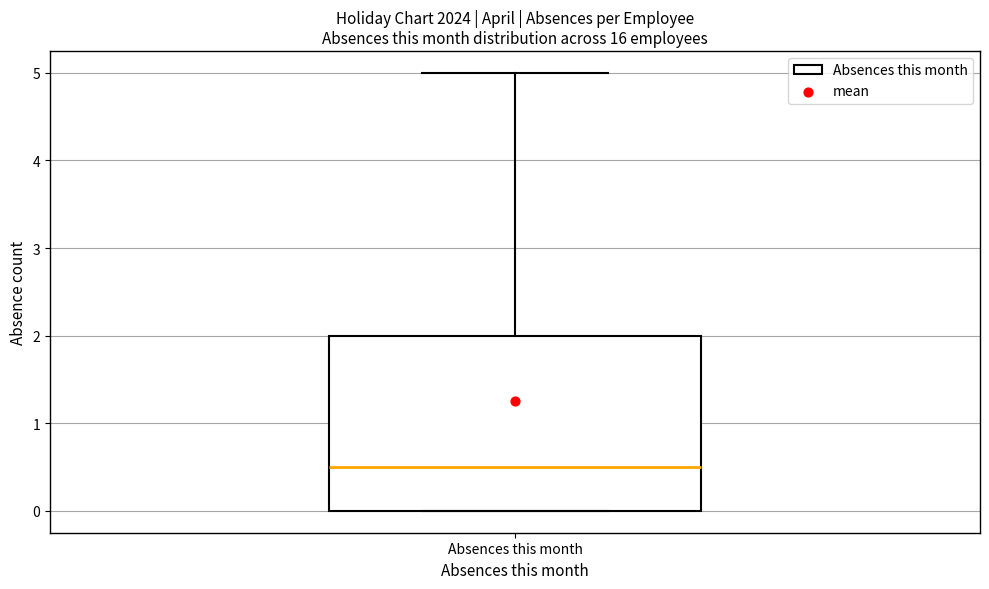

Read this box plot against the y-axis: the position of the median line, the range covered by the box, and the ends of both whiskers. The values are not printed on the chart, so give them approximately, as read against the axis.

median 0.5, box 0.0 to 2.0, whiskers 0.0 to 5.0